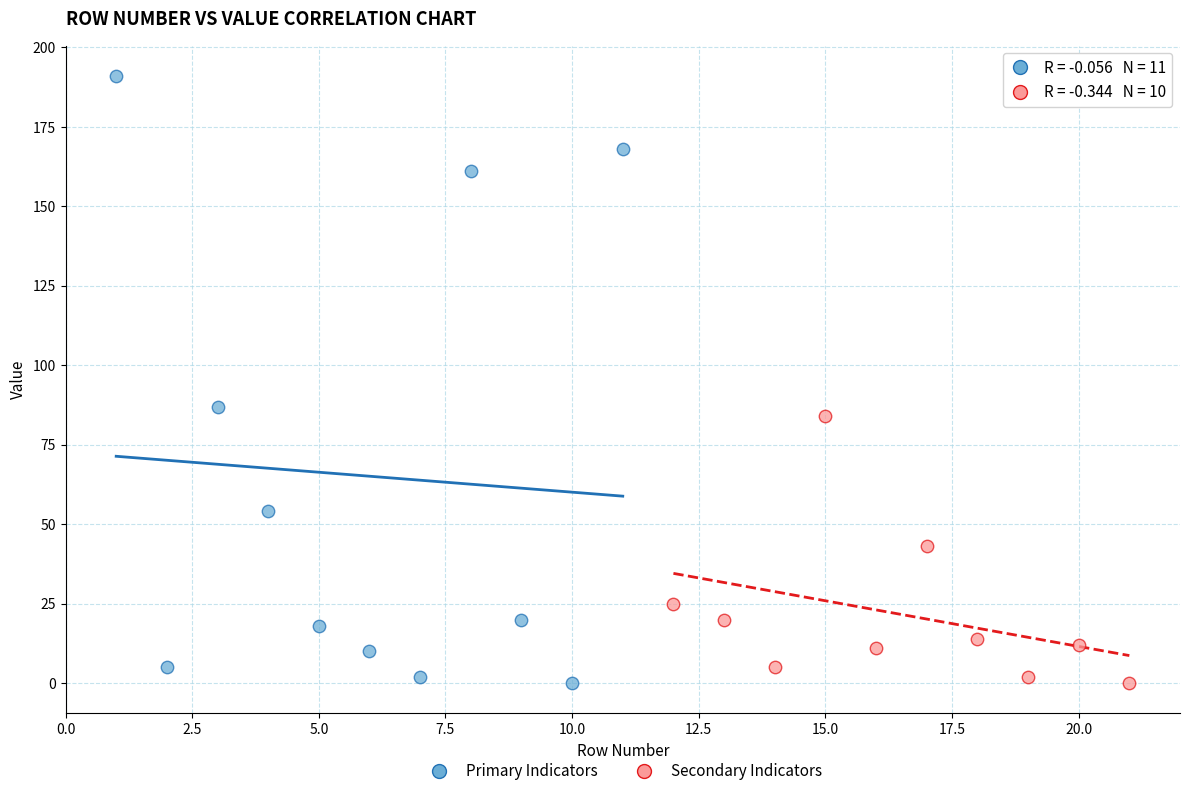

Which series has the widest spread of Y values?

Primary Indicators